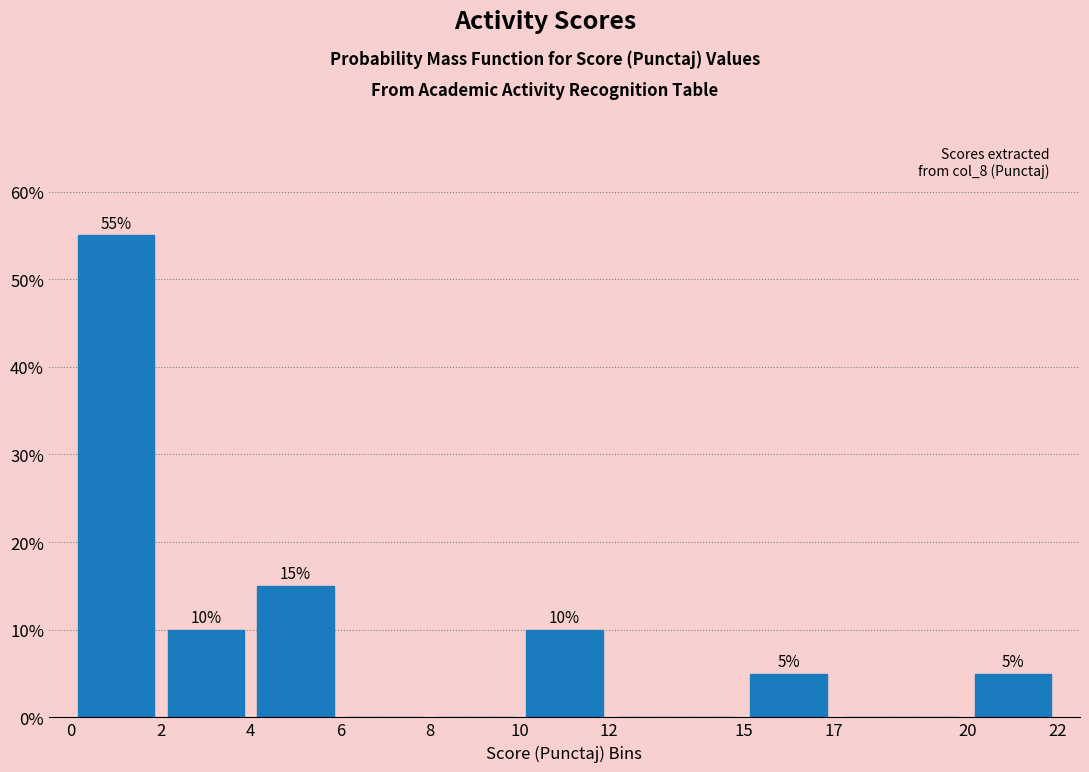

Over which range of the x-axis is the bar tallest?

0 to 2